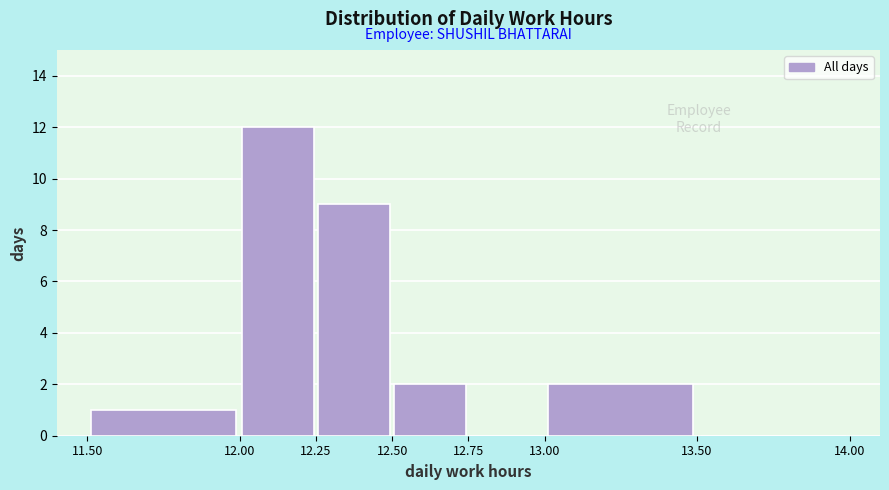

Over which range of the x-axis is the bar tallest?

12.00 to 12.25